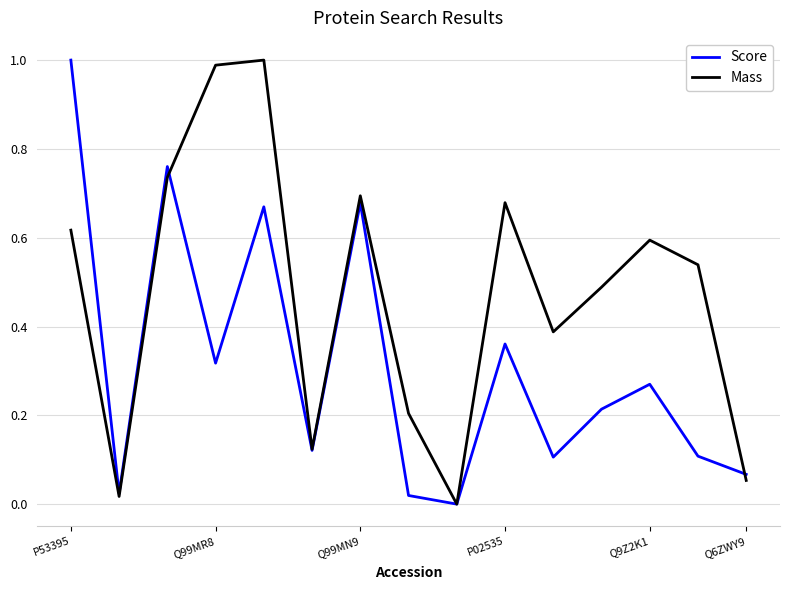

Which series has the largest total across all categories?

Mass